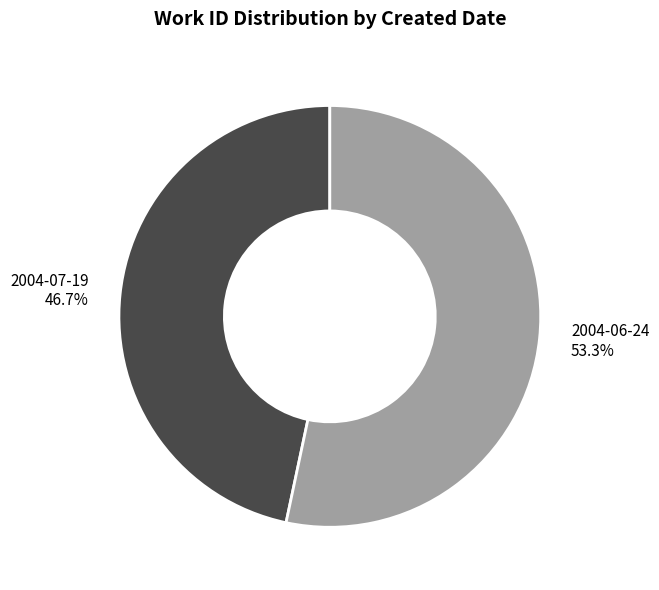

The 2004-07-19 slice represents 47% of the pie. True or false?

True